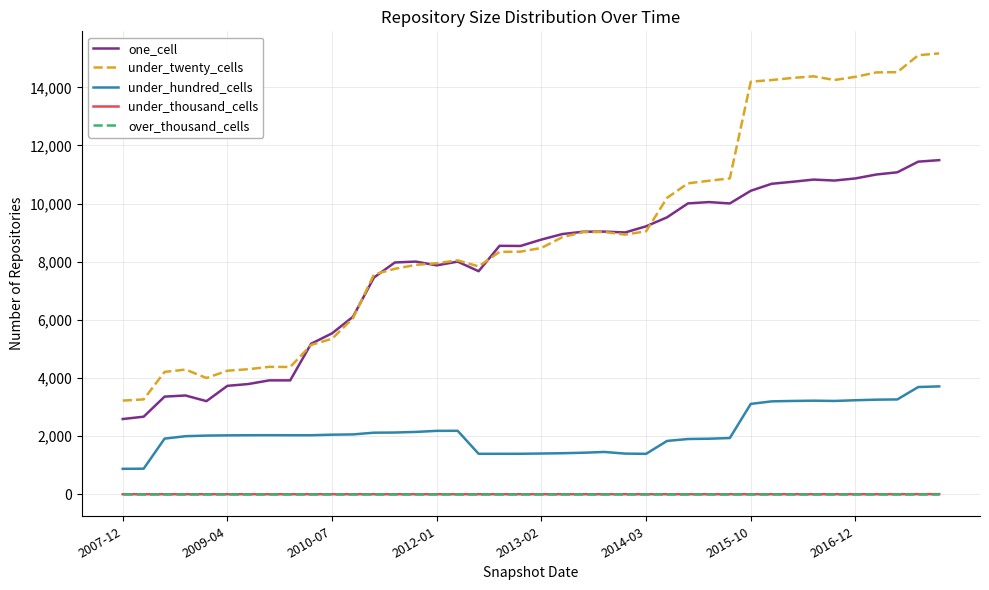

Which series has the largest range (max minus min)?

under_twenty_cells